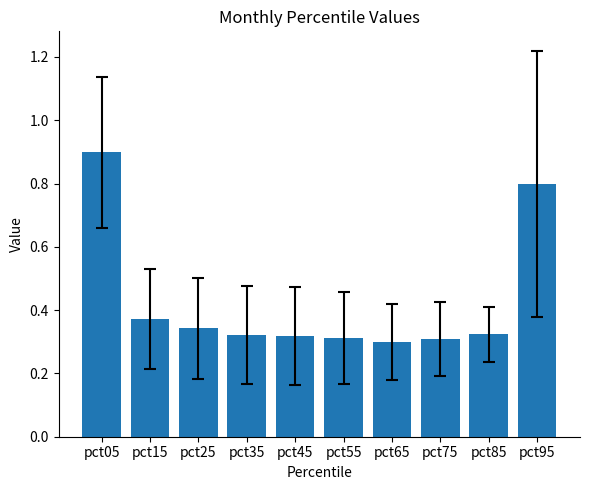

Which category has the highest value across all series?

pct05